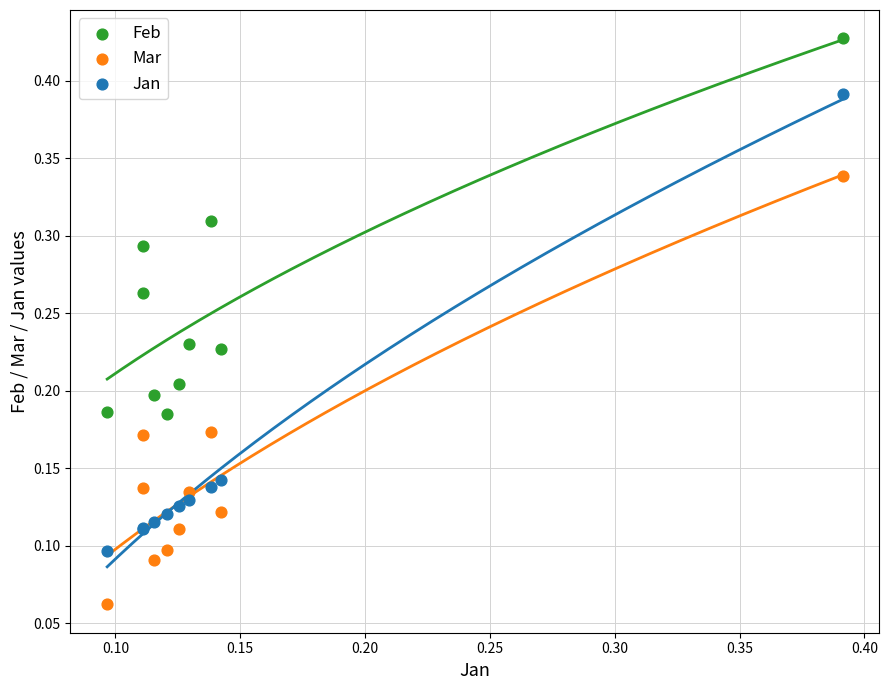

What are all the series names shown in the legend?

Feb, Mar, Jan